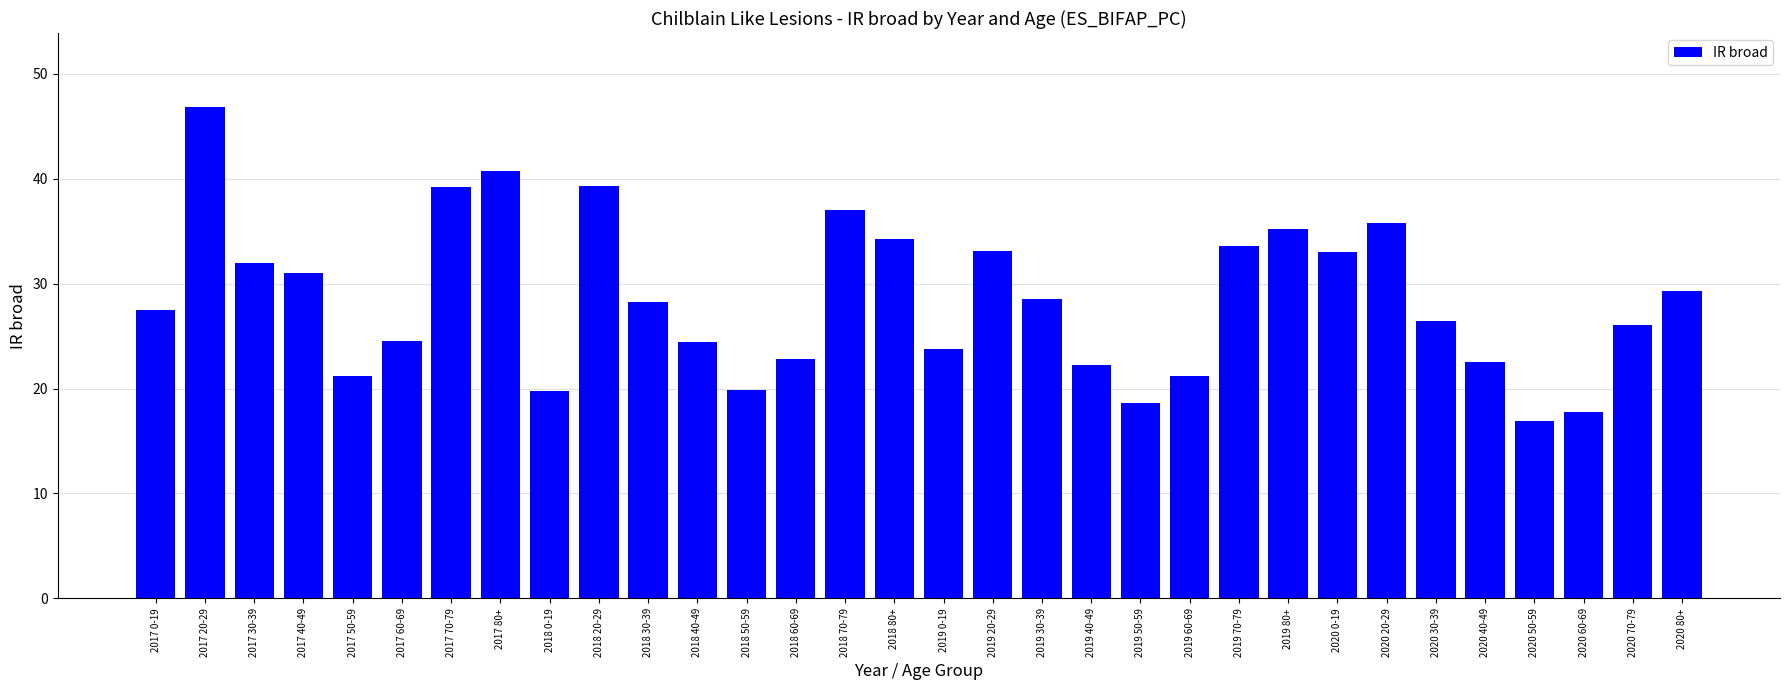

What is the sum of all values?

912.4